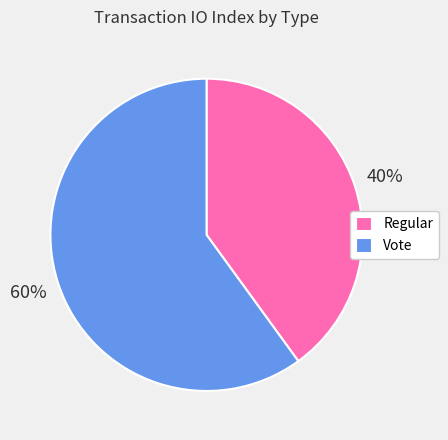

How many segments does this pie chart have?

2